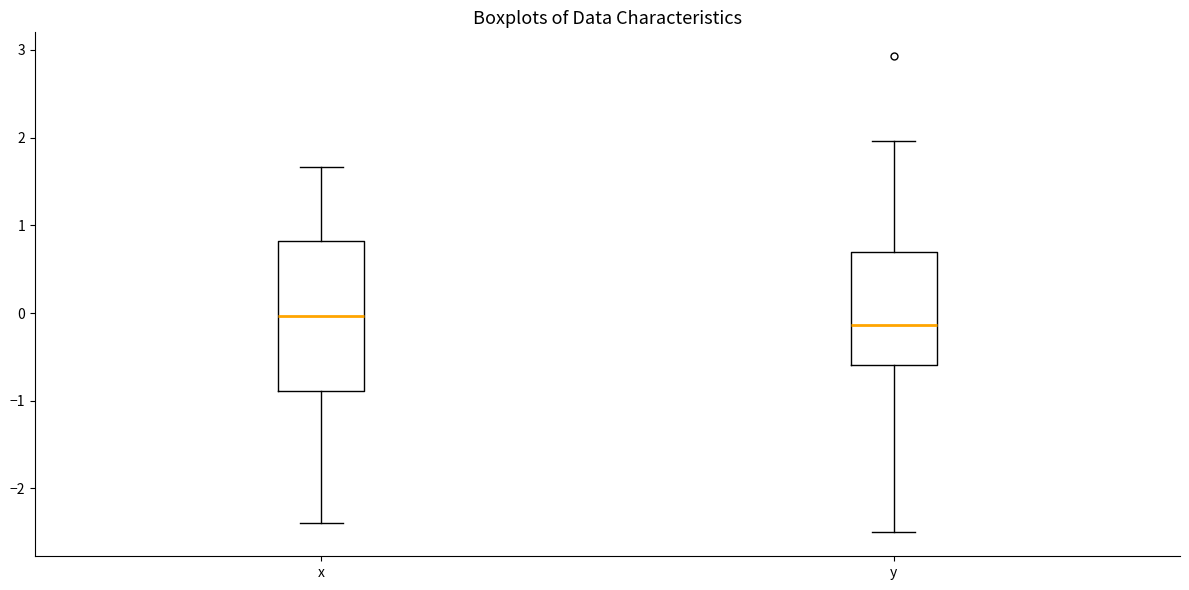

Reading left to right, read every box against the y-axis: the position of its median line, the range the box covers, and the ends of its whiskers. The values are not printed on the chart, so give them approximately, as read against the axis.

x: median 0.0, box -0.9 to 0.8, whiskers -2.4 to 1.7
y: median -0.1, box -0.6 to 0.7, whiskers -2.5 to 2.0